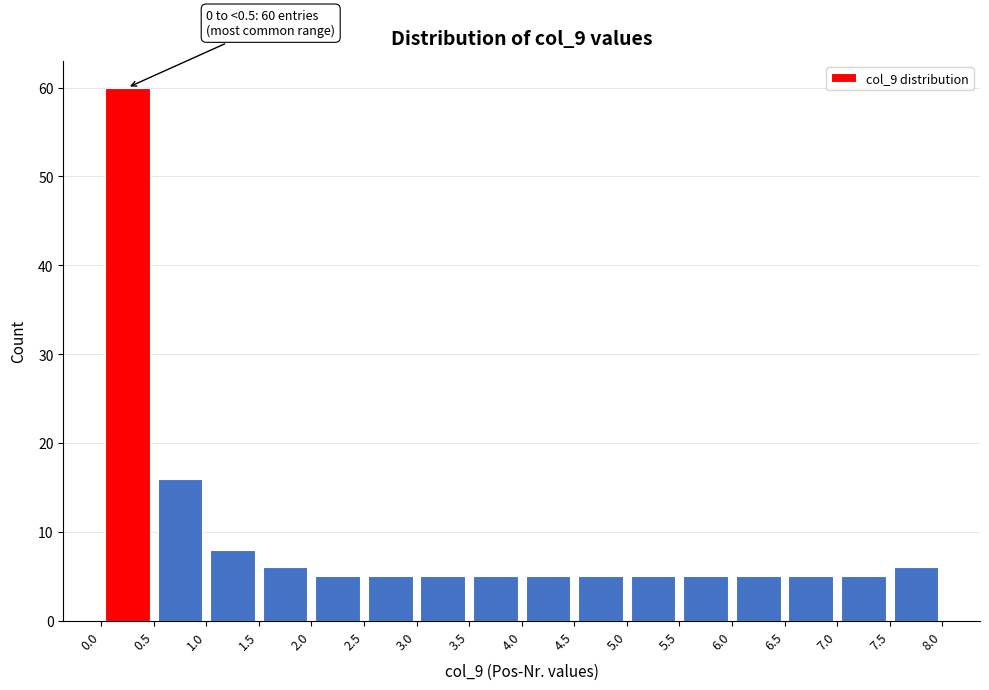

Which range on the x-axis has the tallest bar?

0.0 to 0.5